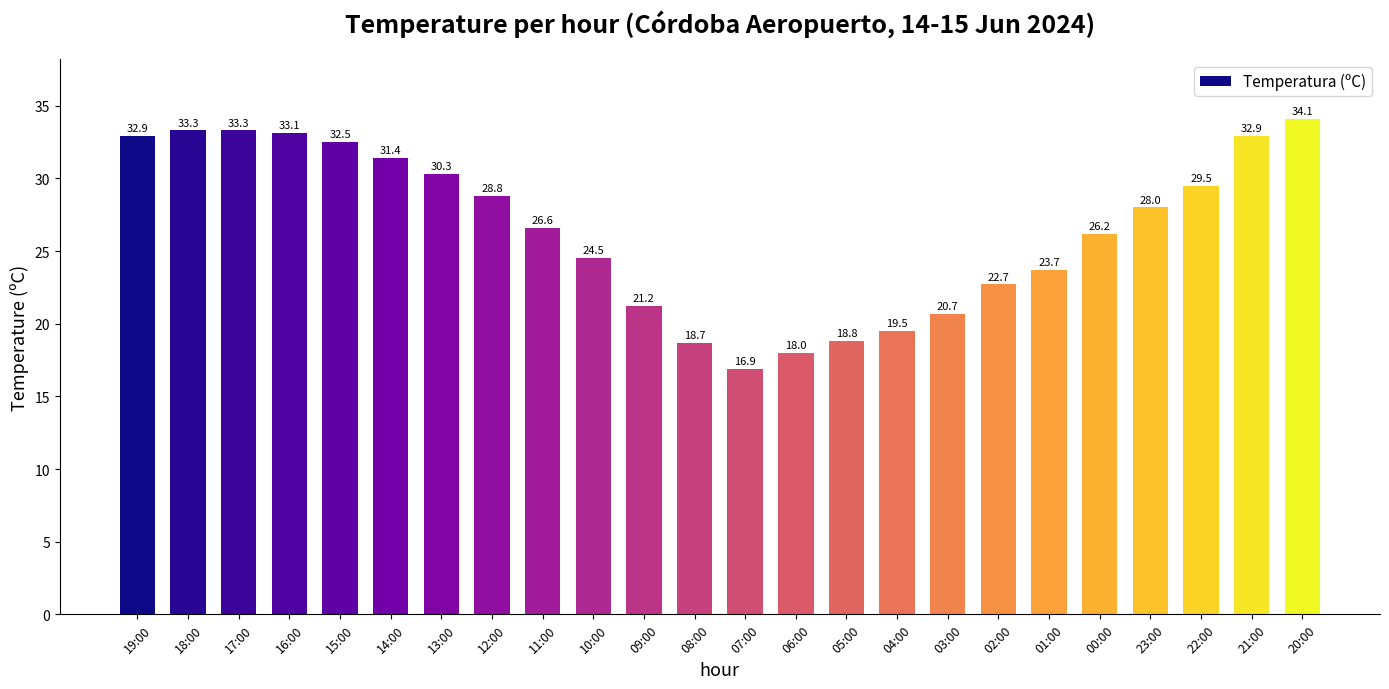

What is the greatest value displayed?

34.1